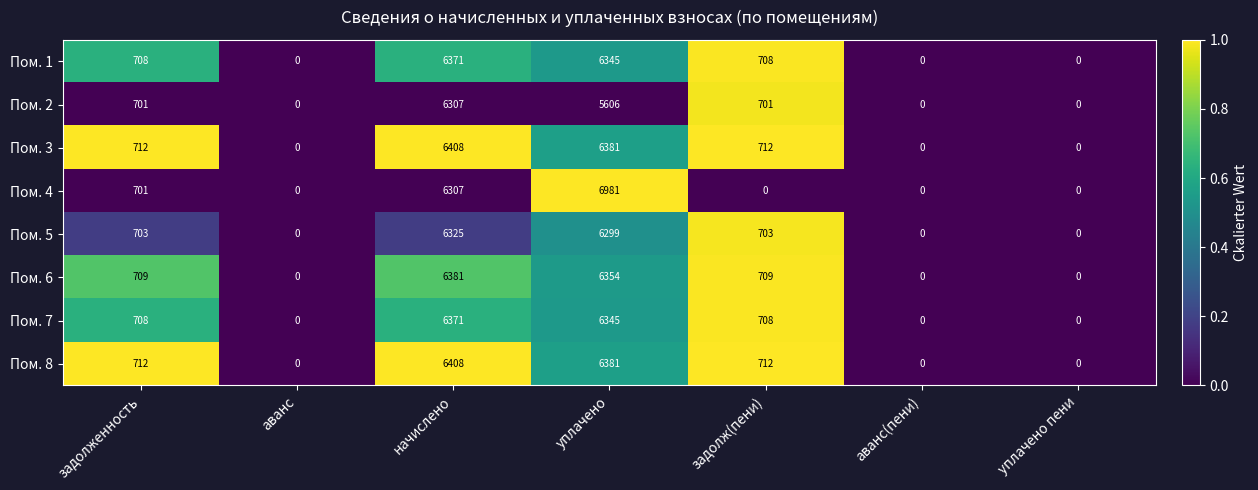

The value of Пом. 8 at начислено is 10721. True or false?

False